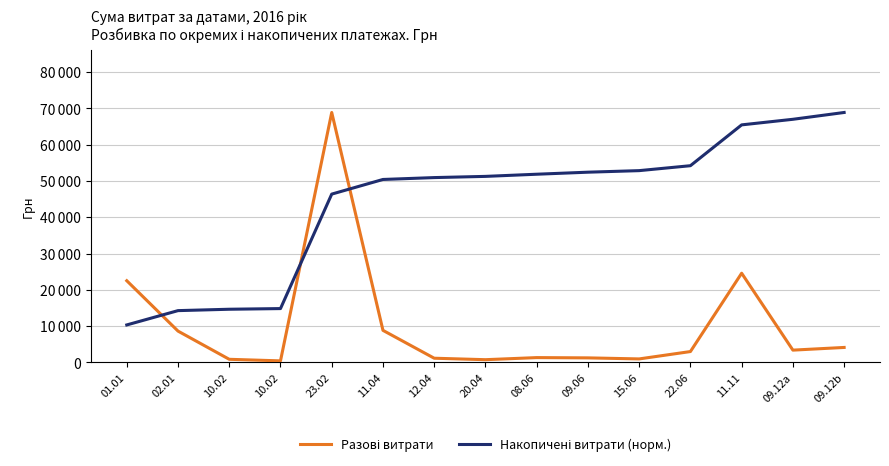

Is this an area chart (filled region under the line)?

No